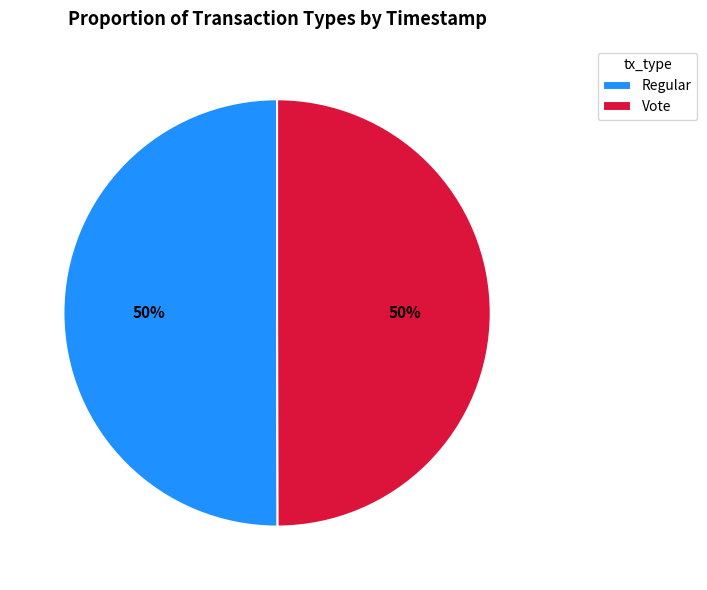

Count the number of slices in the pie.

2